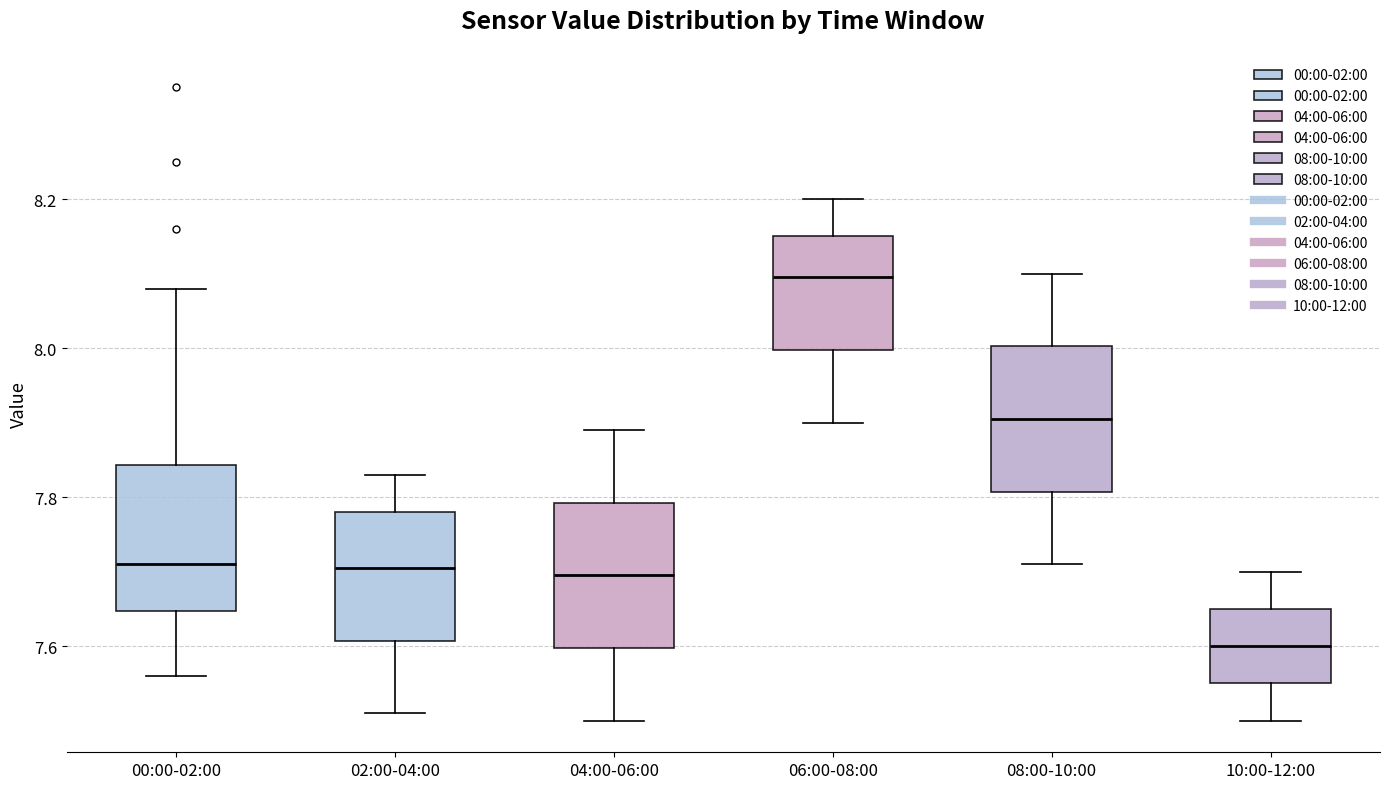

Where is the upper edge of the box for 08:00-10:00 on the y-axis? The values are not printed on the chart, so give them approximately, as read against the axis.

8.00